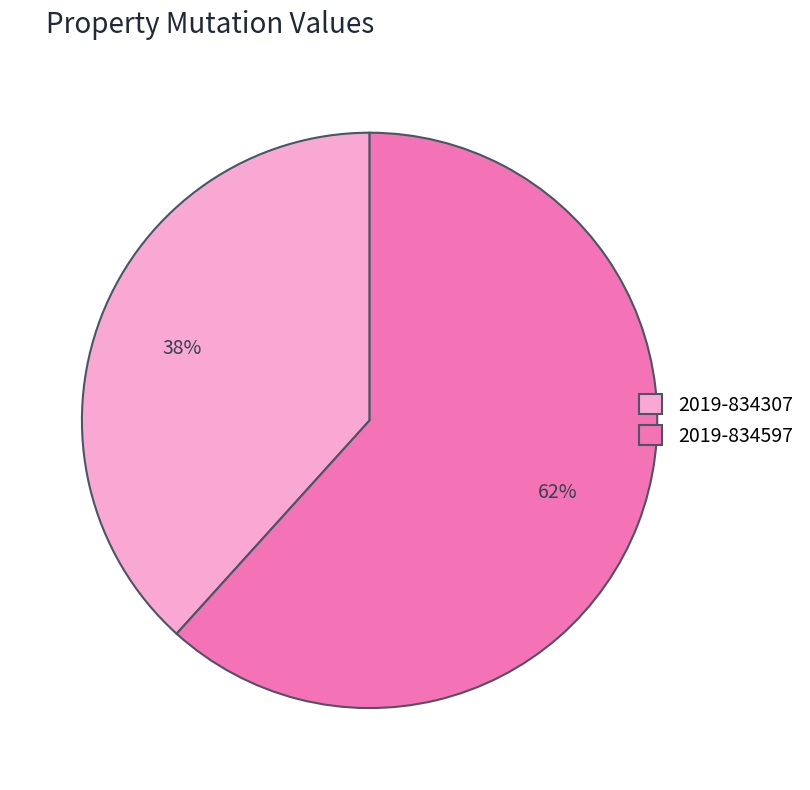

Count the number of slices in the pie.

2